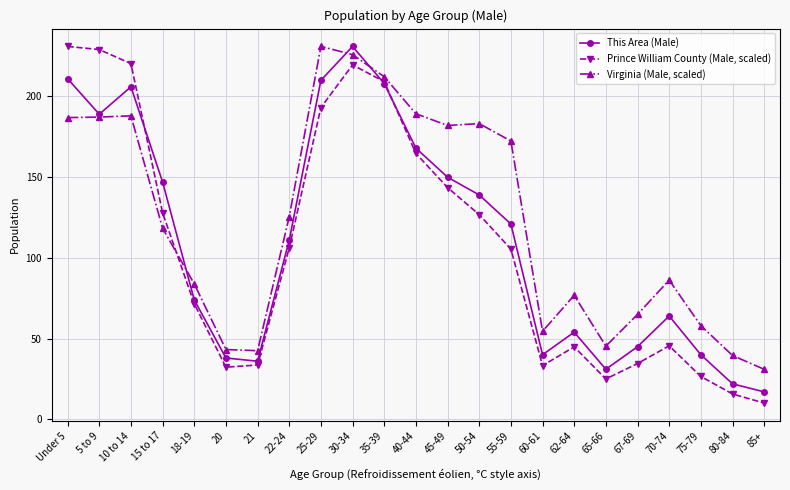

How many lines are shown in the chart?

3